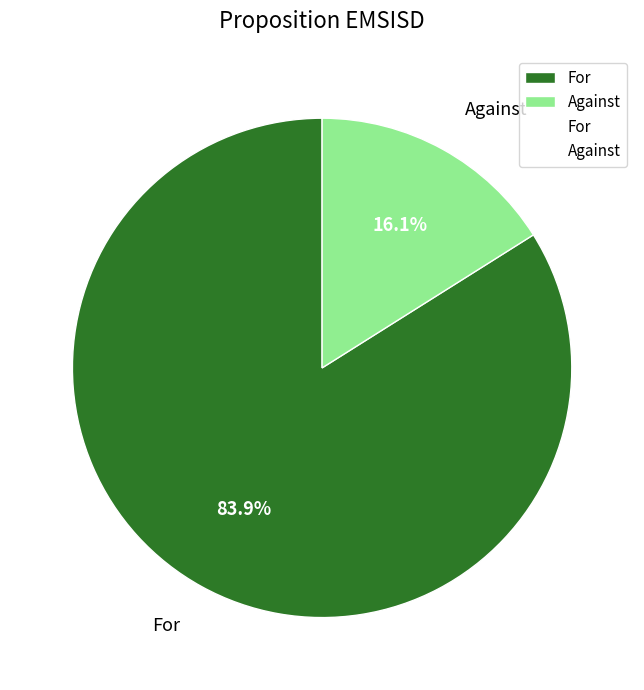

To the nearest percent, what is the average slice percentage?

50%